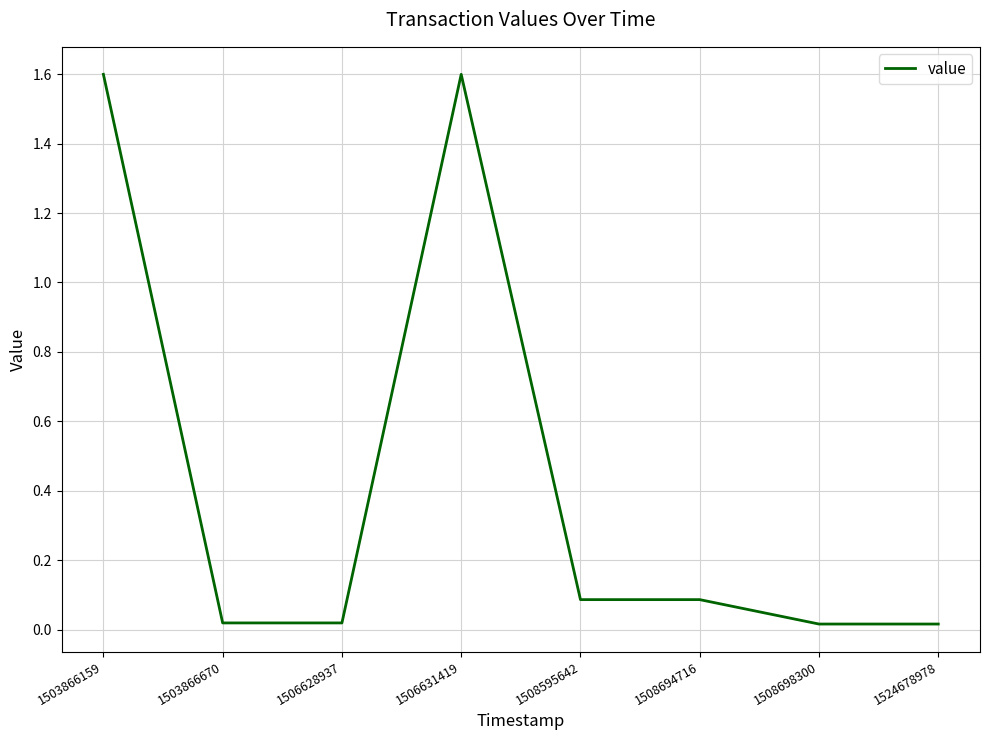

The value at 1508694716 is 0.1. True or false?

True